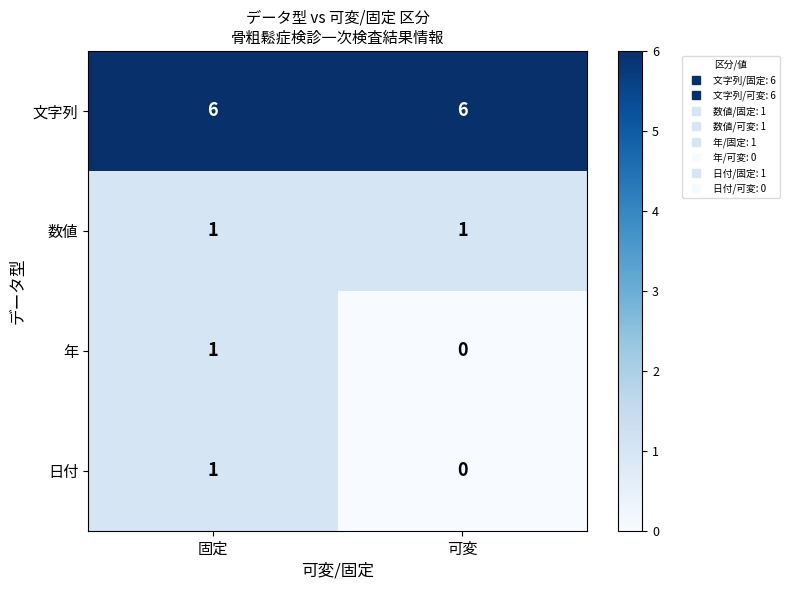

Rank the categories by 日付 value from highest to lowest.

固定, 可変